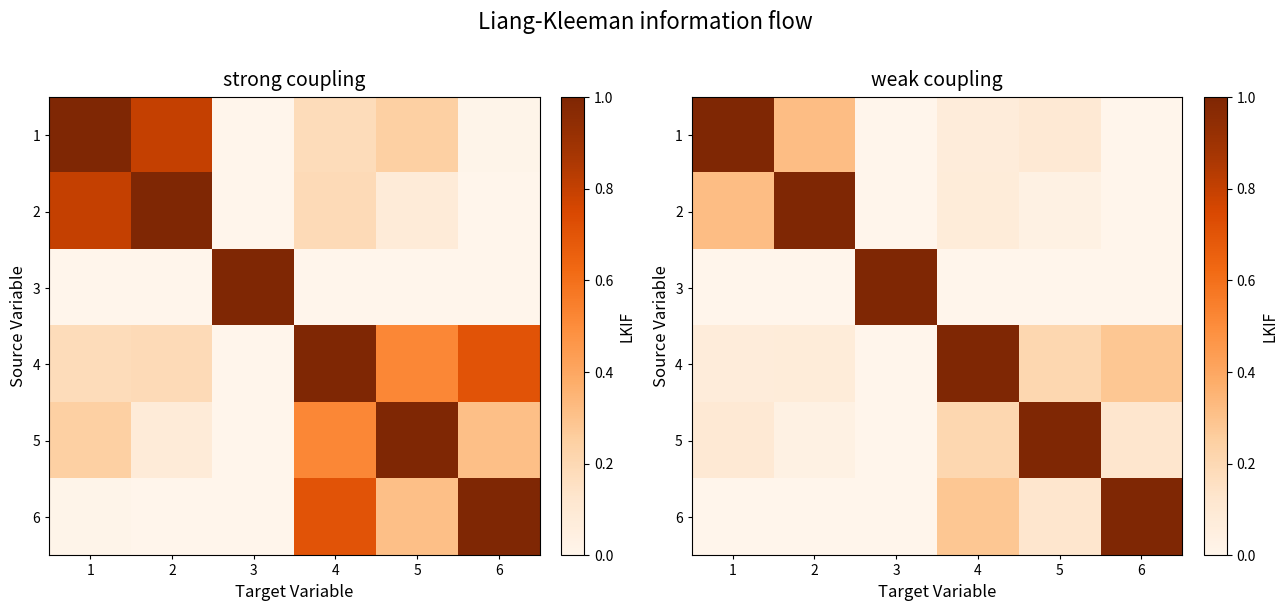

At how many categories does at least one series exceed 0?

6